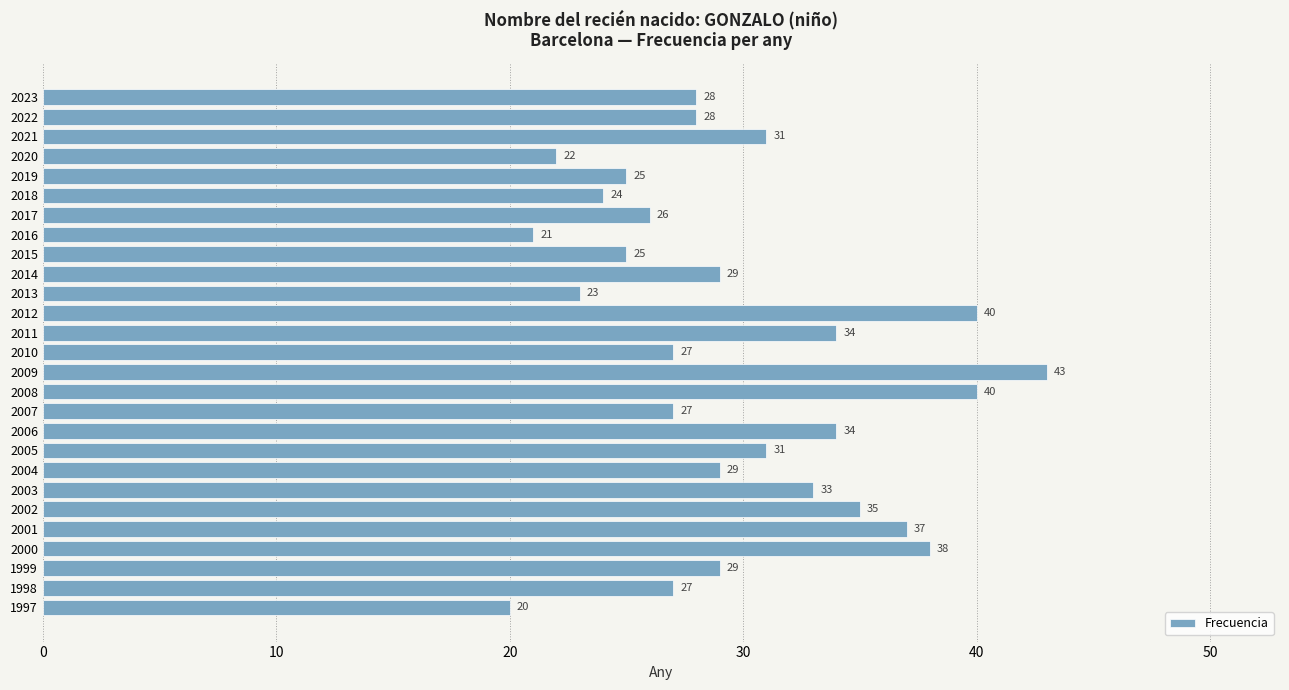

Reading bottom to top, transcribe all the data shown in this chart.

1997=20	1998=27	1999=29	2000=38	2001=37	2002=35	2003=33	2004=29	2005=31	2006=34	2007=27	2008=40	2009=43	2010=27	2011=34	2012=40	2013=23	2014=29	2015=25	2016=21	2017=26	2018=24	2019=25	2020=22	2021=31	2022=28	2023=28